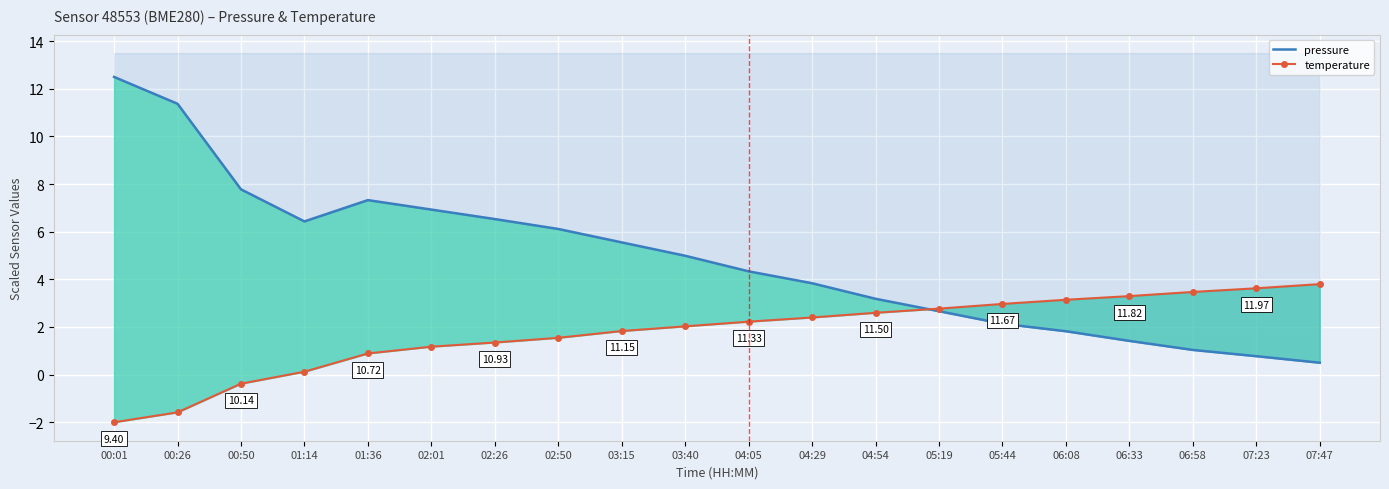

Where does the pressure series first go above 4?

00:01